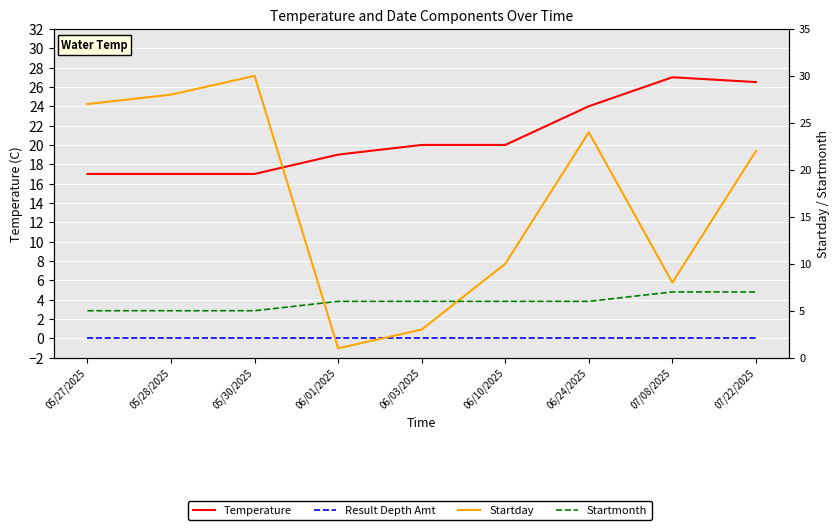

What is the label of the 7th point from the left?

06/24/2025